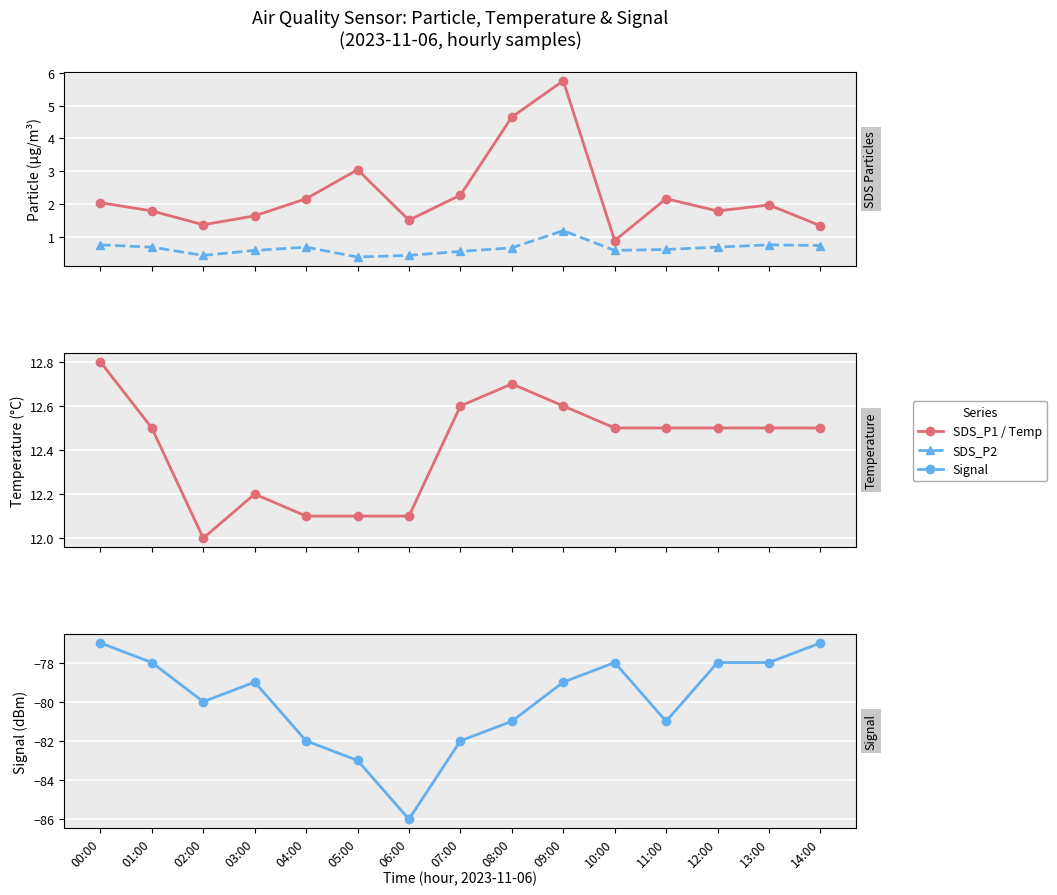

True or false: SDS_P2 and SDS_P1 cross at least once.

False